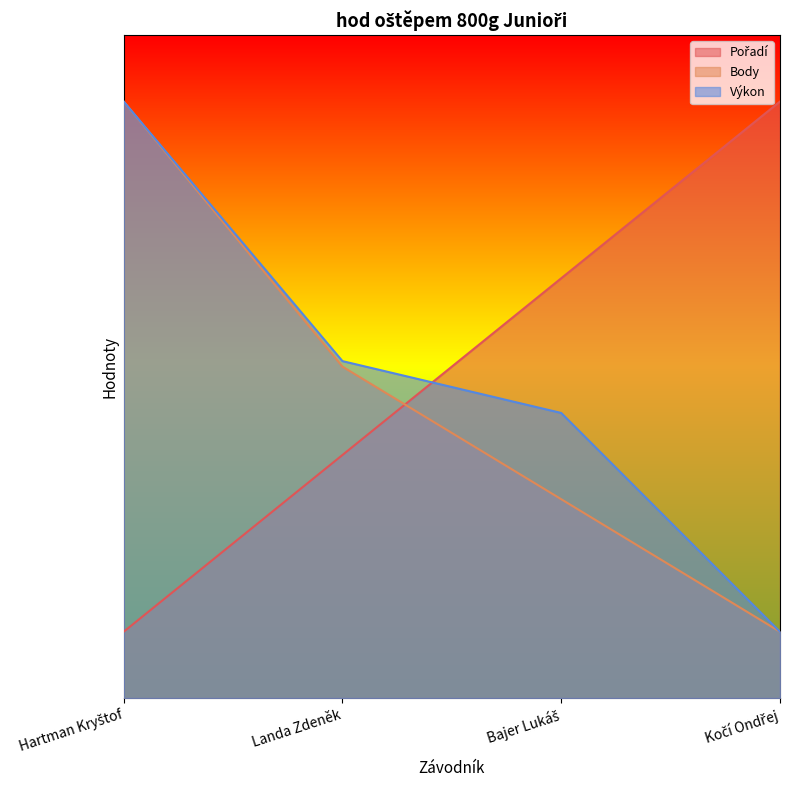

Where is Pořadí nearest to the value 5?

Bajer Lukáš